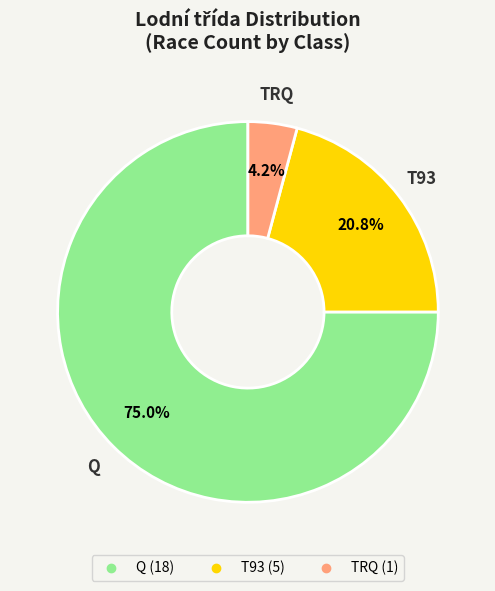

Is there any slice that represents more than half of the pie?

Yes